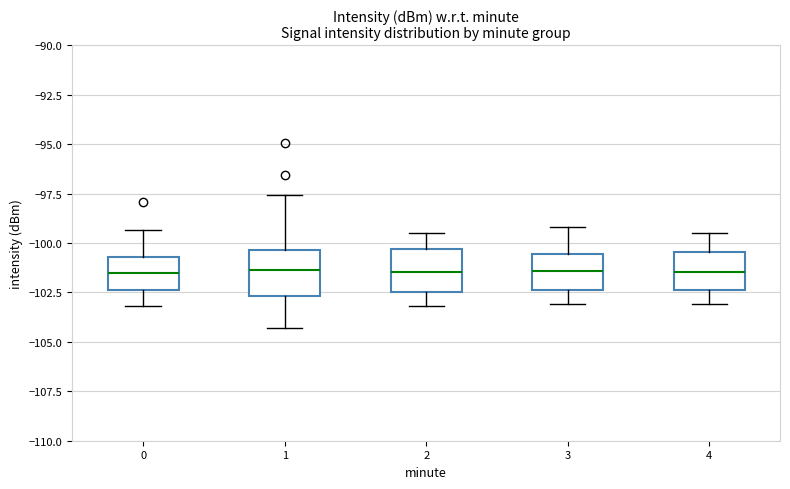

Reading left to right, transcribe this box plot: for each box, give where its median line is, the range the box spans, and where its two whiskers end, as read against the y-axis. The values are not printed on the chart, so give them approximately, as read against the axis.

0: median -101.5, box -102.5 to -100.5, whiskers -103.0 to -99.5
1: median -101.5, box -102.5 to -100.5, whiskers -104.5 to -97.5
2: median -101.5, box -102.5 to -100.5, whiskers -103.0 to -99.5
3: median -101.5, box -102.5 to -100.5, whiskers -103.0 to -99.0
4: median -101.5, box -102.5 to -100.5, whiskers -103.0 to -99.5